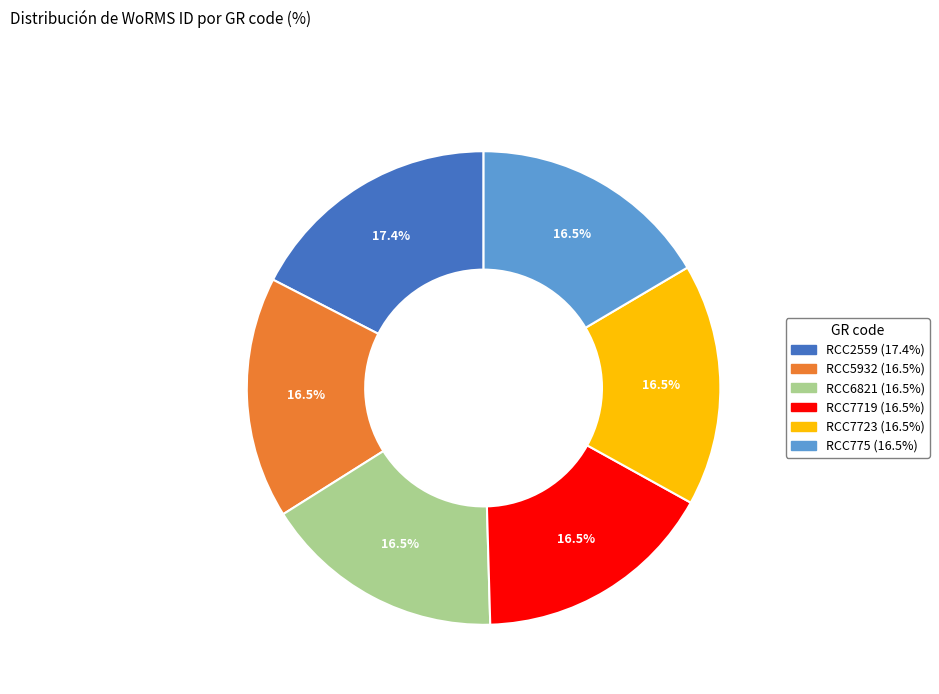

Does RCC5932 represent more than half of the total?

No